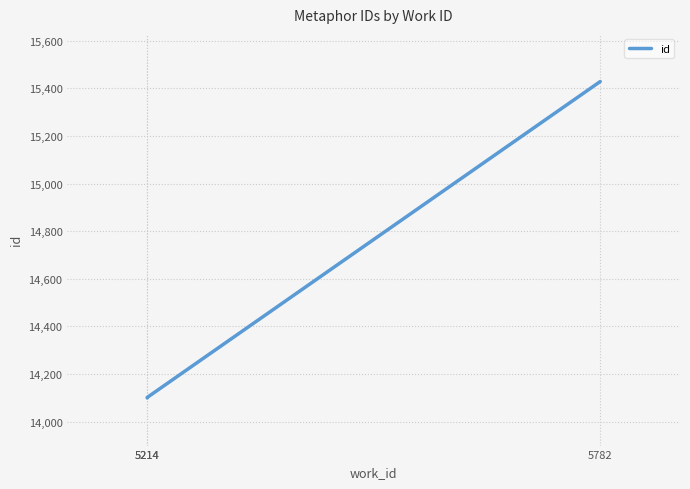

What is the maximum value shown in the chart?

15428